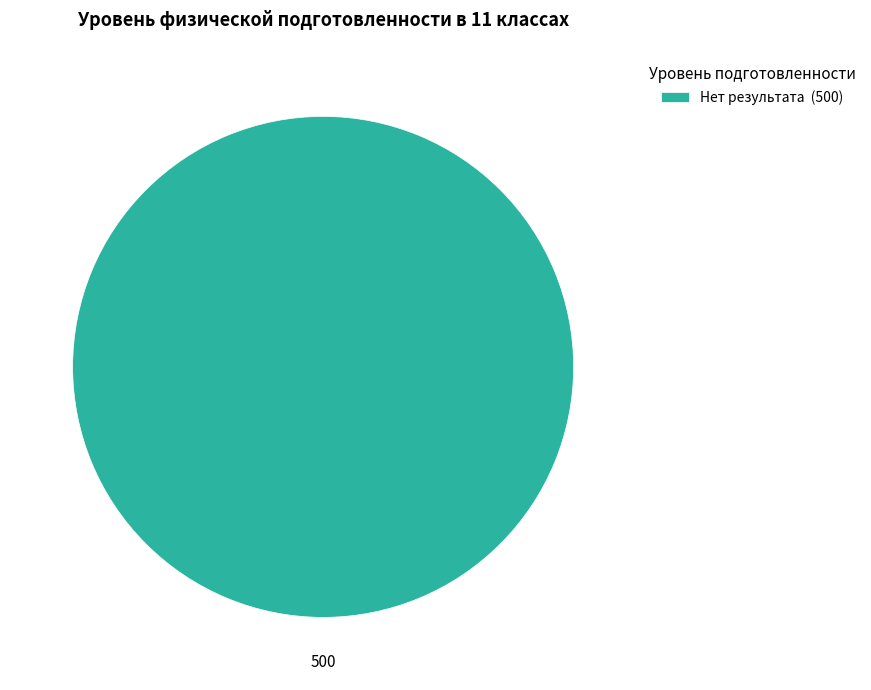

How many slices are in this pie chart?

1